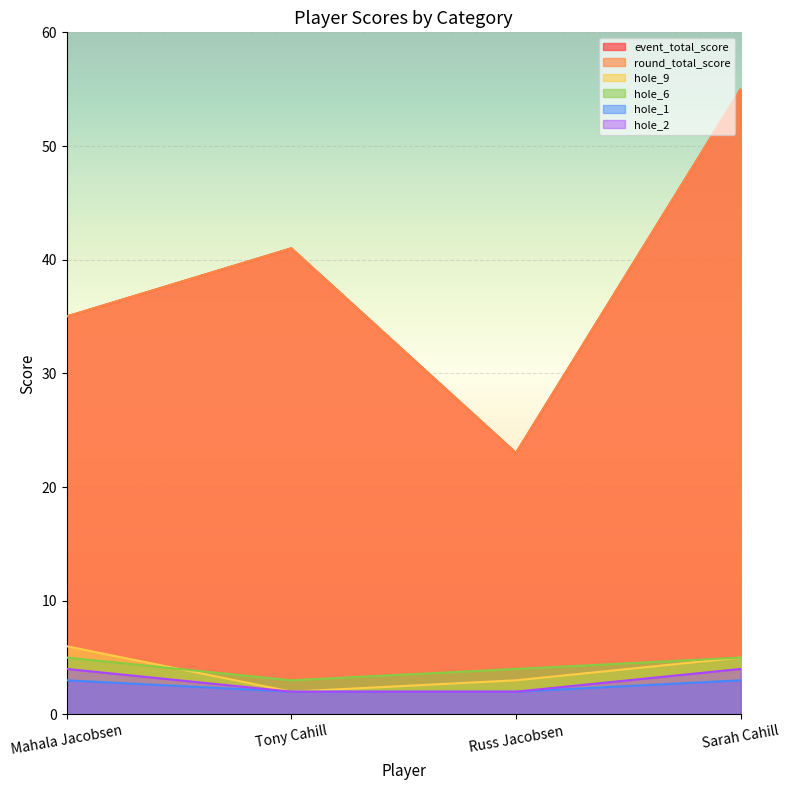

Reading left to right, what are all the values shown in this chart?

event_total_score: 35	41	23	55
round_total_score: 35	41	23	55
hole_9: 6	2	3	5
hole_6: 5	3	4	5
hole_1: 3	2	2	3
hole_2: 4	2	2	4